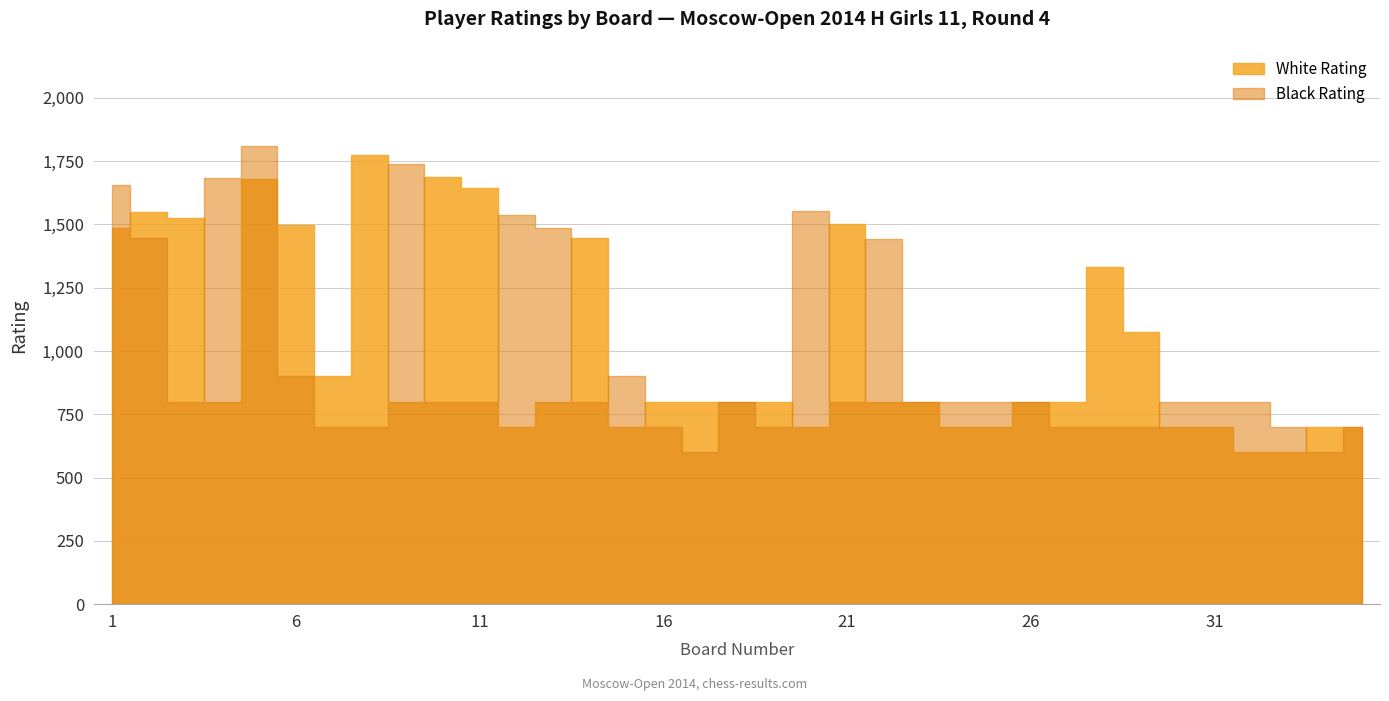

Between 23 and 35, which series saw the biggest shift?

White Rating